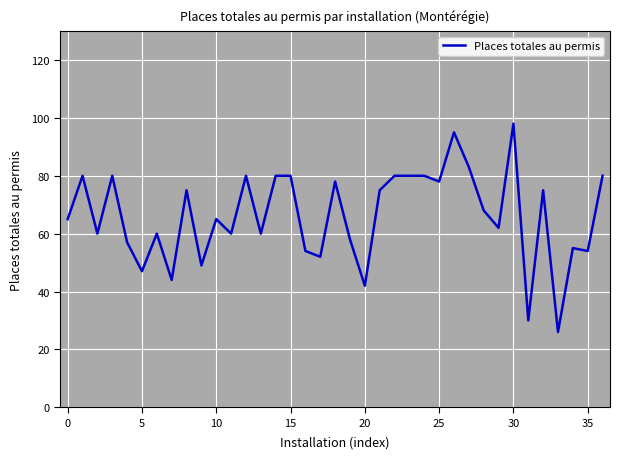

True or false: there are more than 1 points higher than both neighbors.

True